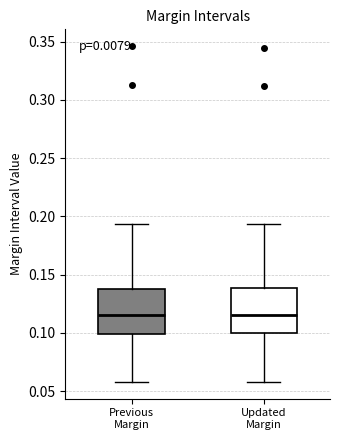

Reading left to right, read every box against the y-axis: the position of its median line, the range the box covers, and the ends of its whiskers. The values are not printed on the chart, so give them approximately, as read against the axis.

Previous Margin: median 0.115, box 0.100 to 0.140, whiskers 0.060 to 0.195
Updated Margin: median 0.115, box 0.100 to 0.140, whiskers 0.060 to 0.195